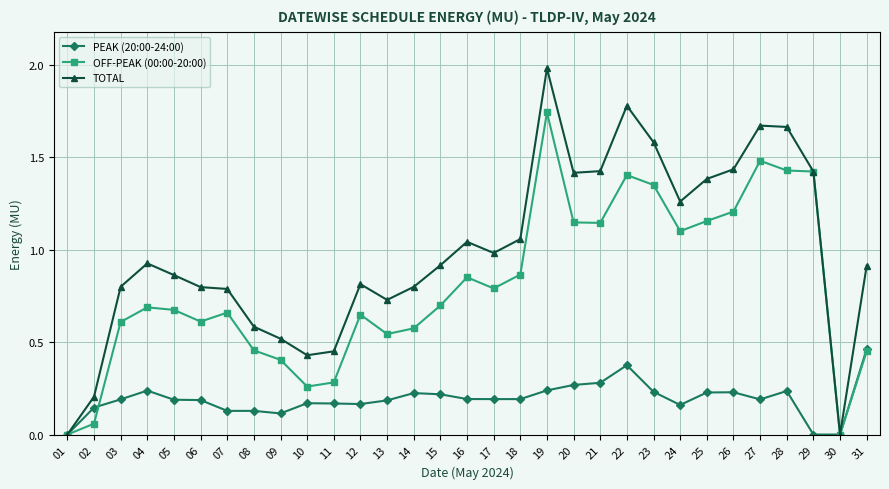

Which series has the largest range (max minus min)?

TOTAL